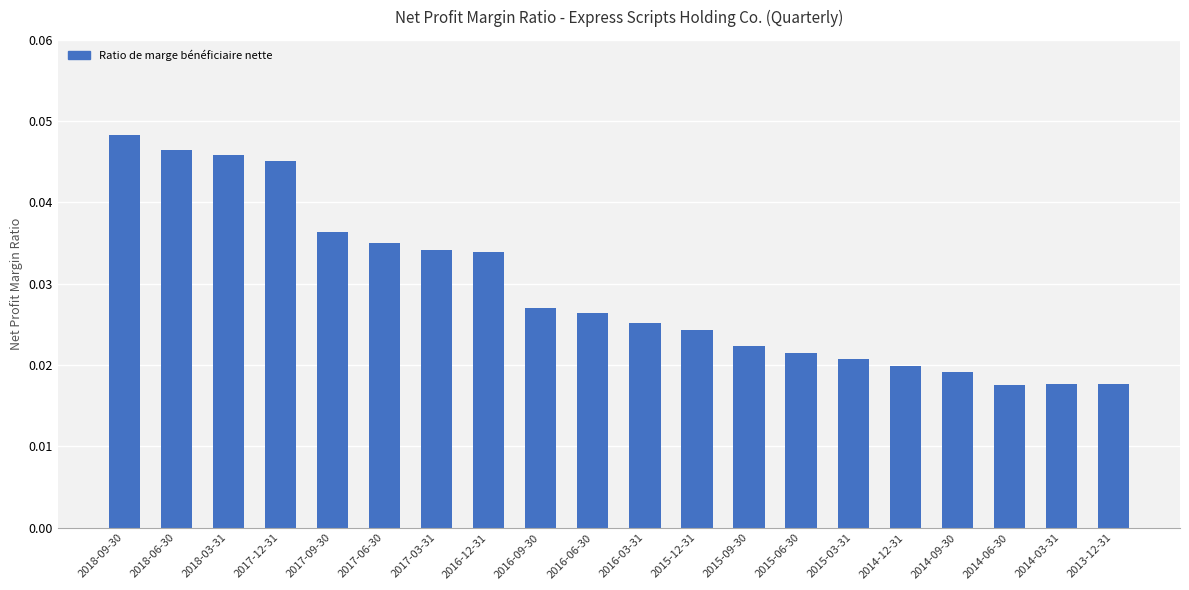

Which has a higher value, 2015-09-30 or 2018-06-30?

2018-06-30